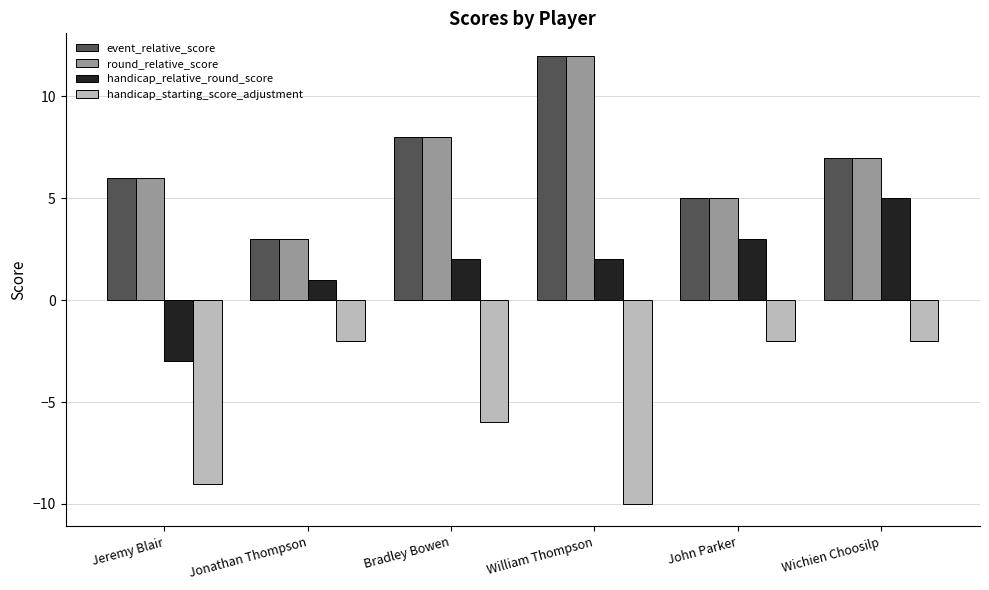

What is the sum of all handicap_relative_round_score values?

10